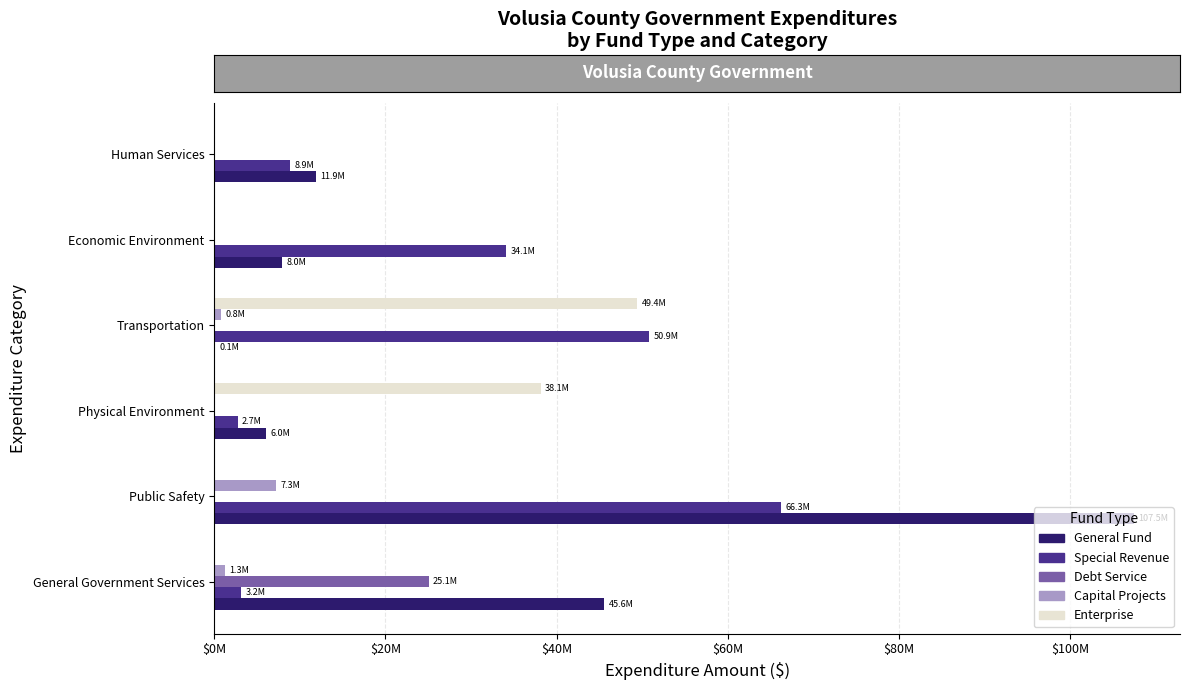

What are all the series names shown in the legend?

General Fund, Special Revenue, Debt Service, Capital Projects, Enterprise